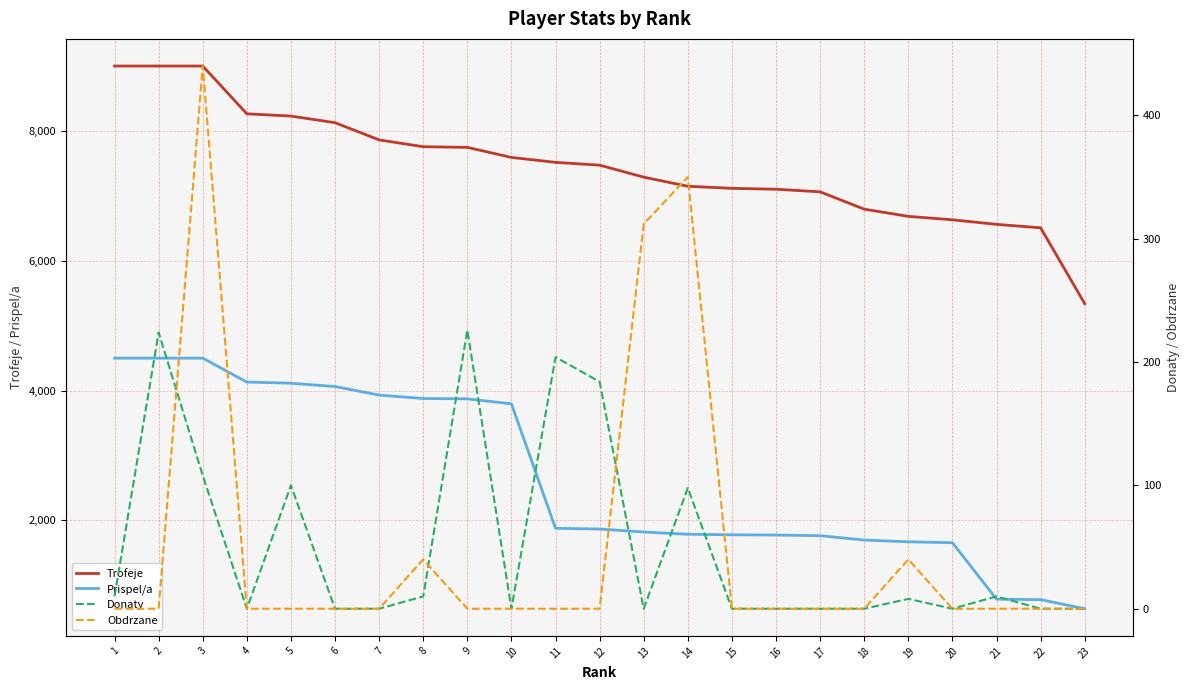

How many data points in Prispel/a are less than 1868?

11